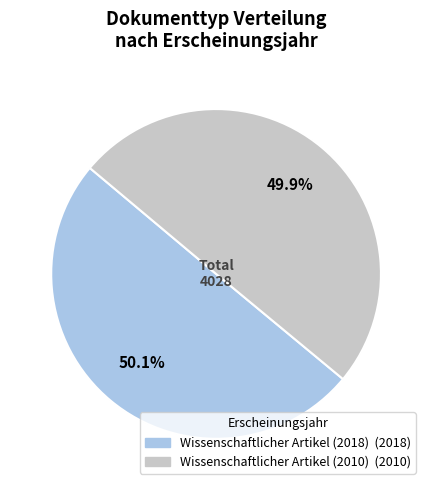

What percentage do Wissenschaftlicher Artikel (2010) and Wissenschaftlicher Artikel (2018) together represent?

100.0%